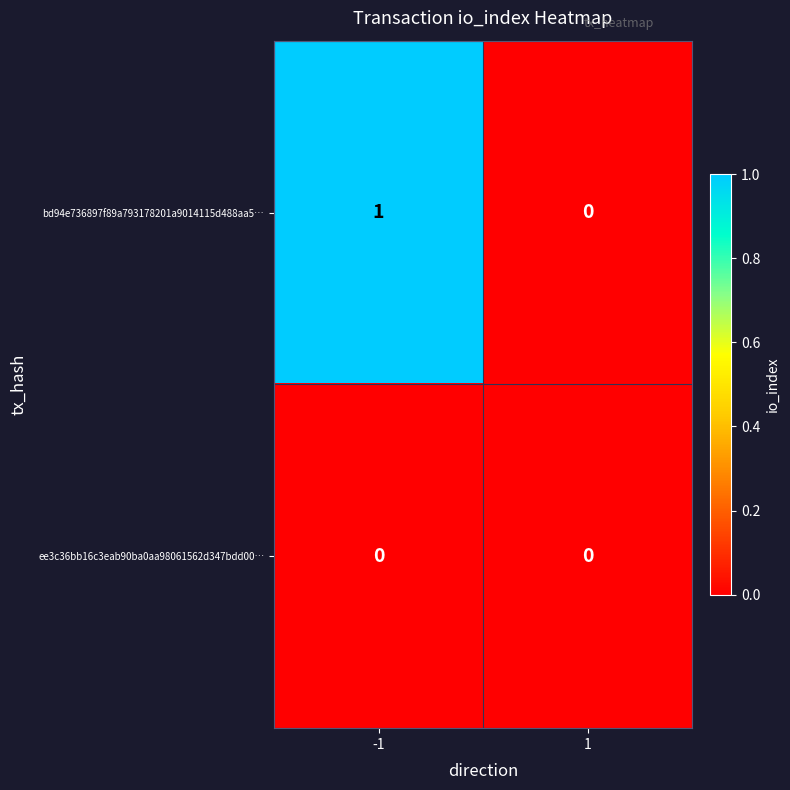

Count the number of data series in this chart.

2